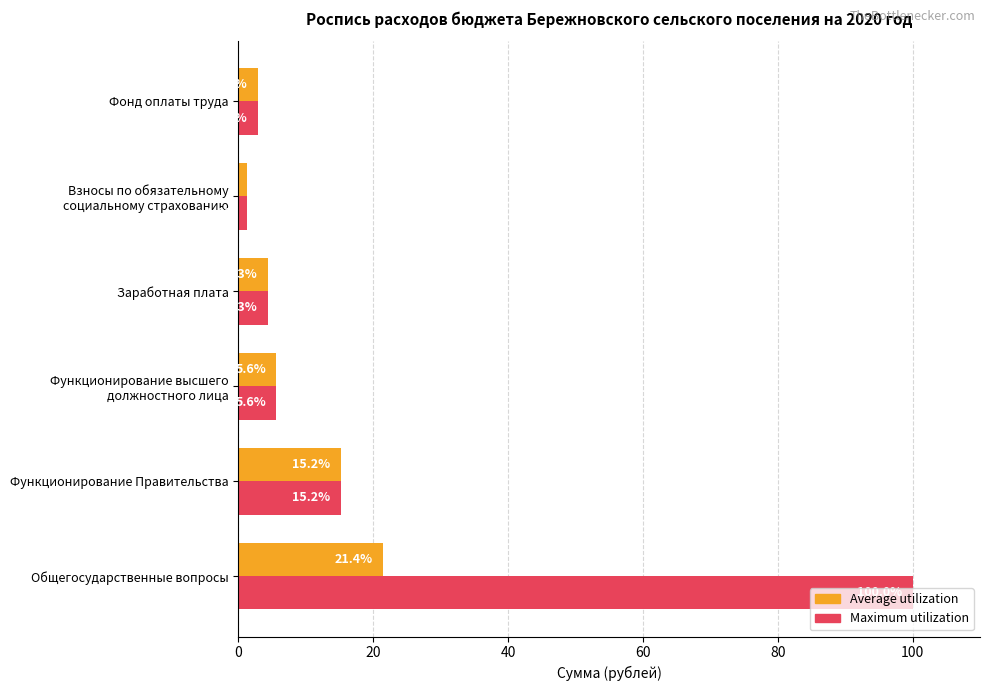

Where is Average utilization nearest to the value 11?

Функционирование Правительства